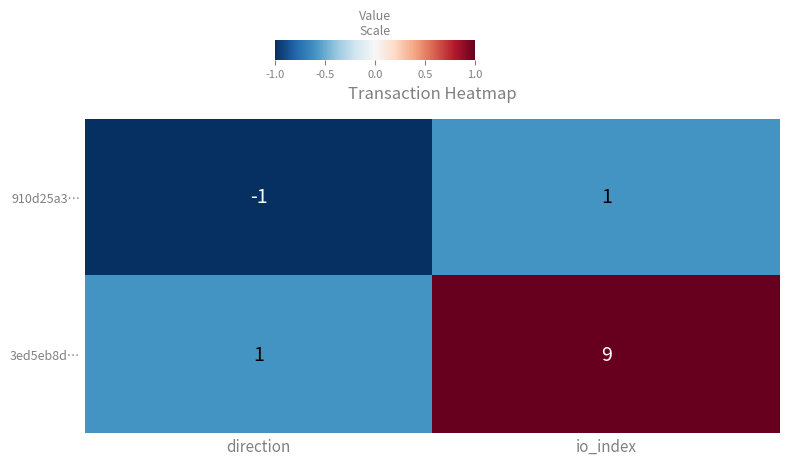

At which label does 910d25a3… reach its minimum?

direction